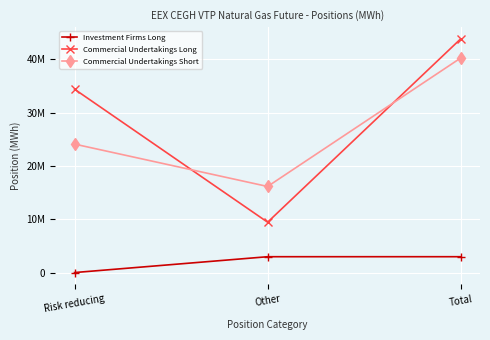

What is the greatest value displayed?

43828100